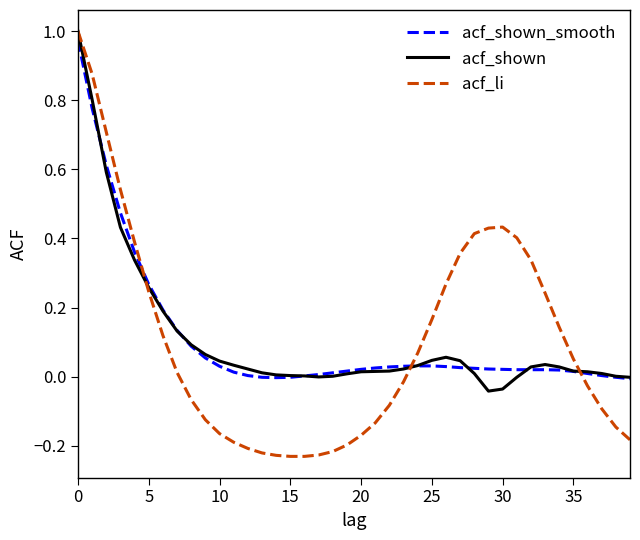

Which series has the widest spread of values?

acf_li